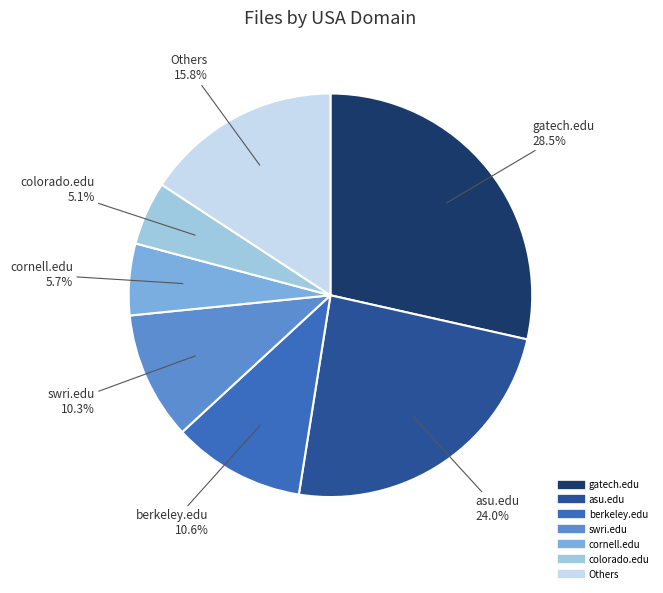

How many slices are in this pie chart?

7